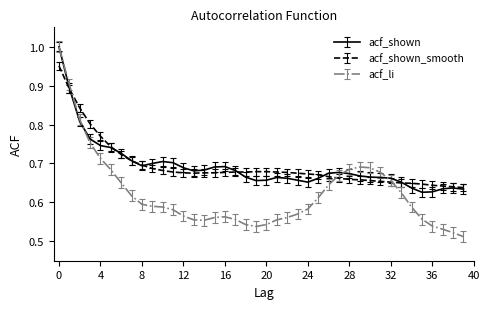

Which series has the widest spread of values?

acf_li